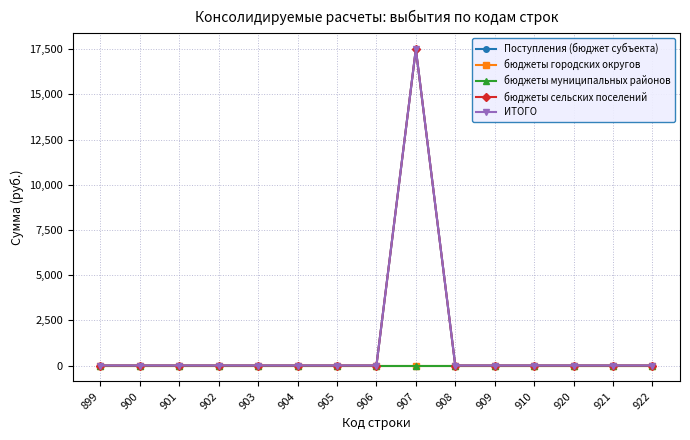

Which category has the highest value in the ИТОГО series?

907